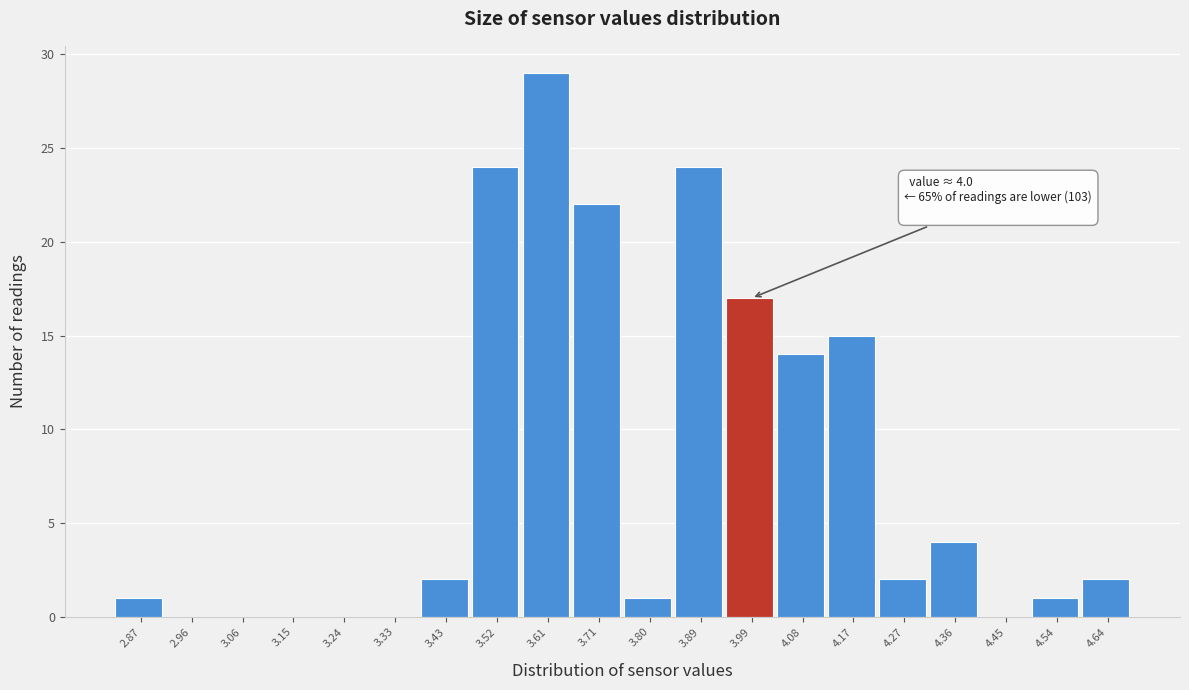

Reading left to right, transcribe all the data shown in this chart.

2.87=1	2.96=0	3.06=0	3.15=0	3.24=0	3.33=0	3.43=2	3.52=24	3.61=29	3.71=22	3.80=1	3.89=24	3.99=17	4.08=14	4.17=15	4.27=2	4.36=4	4.45=0	4.54=1	4.64=2